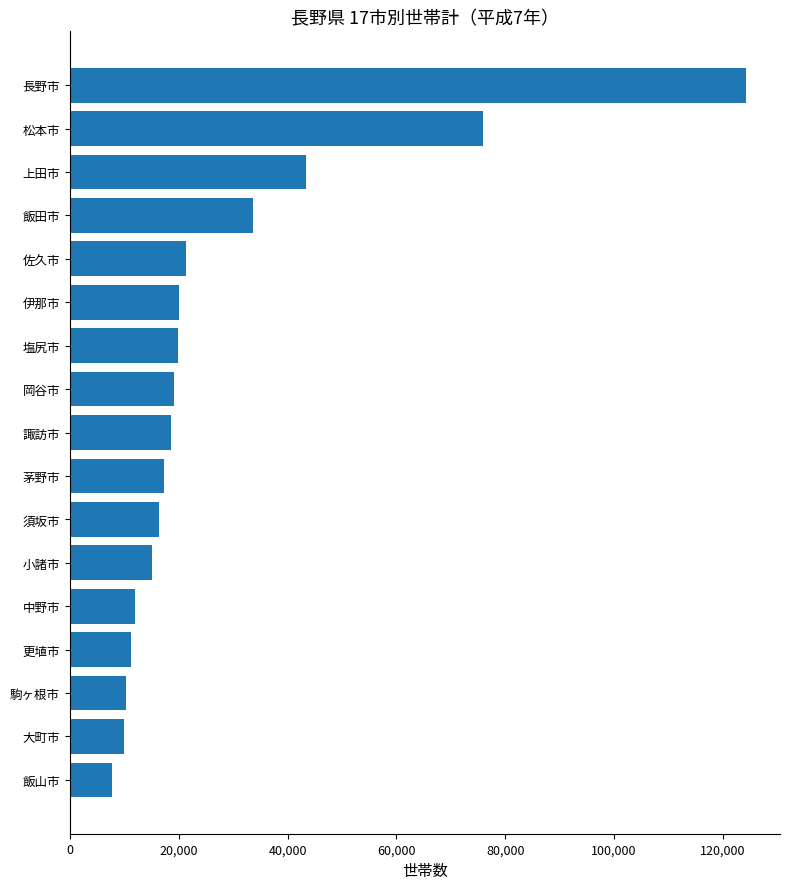

The chart shows a value of 23584 at 小諸市. True or false?

False